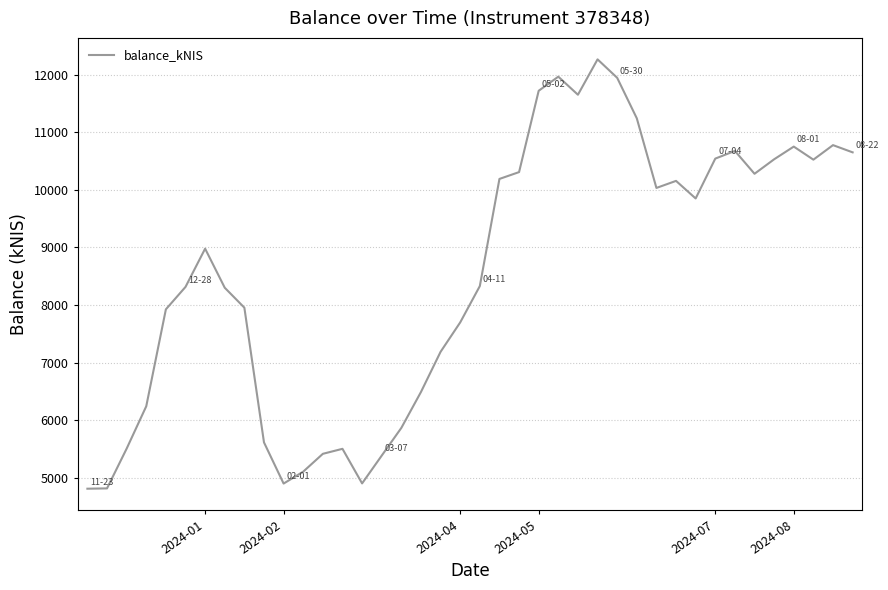

Is this an area chart (filled region under the line)?

No